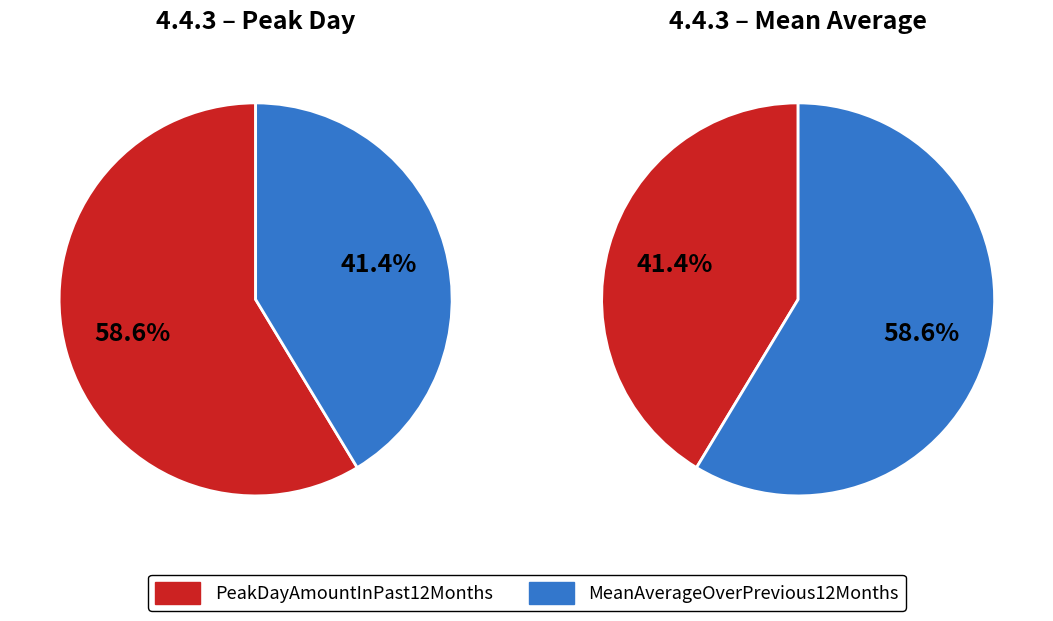

Approximately how many times larger is the value at PeakDayAmountInPast12Months compared to MeanAverageOverPrevious12Months?

1.4